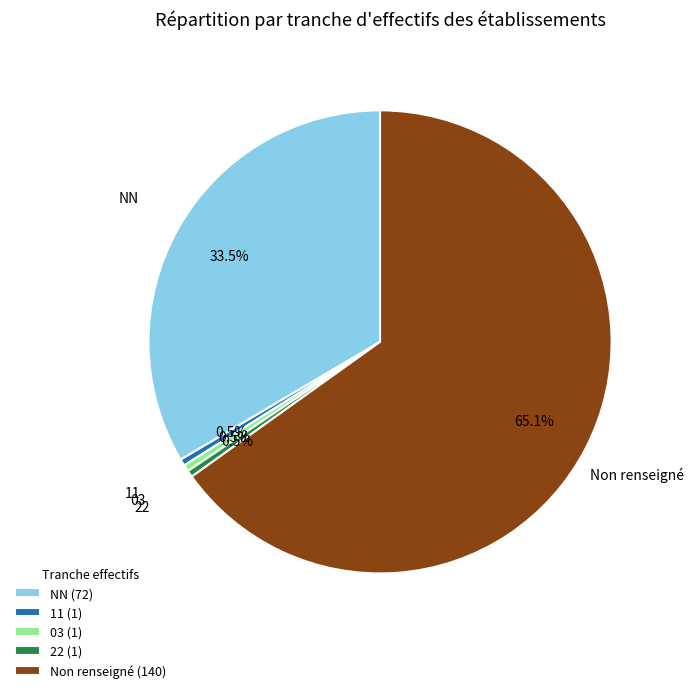

Which has a higher value, 03 (1) or Non renseigné (140)?

Non renseigné (140)